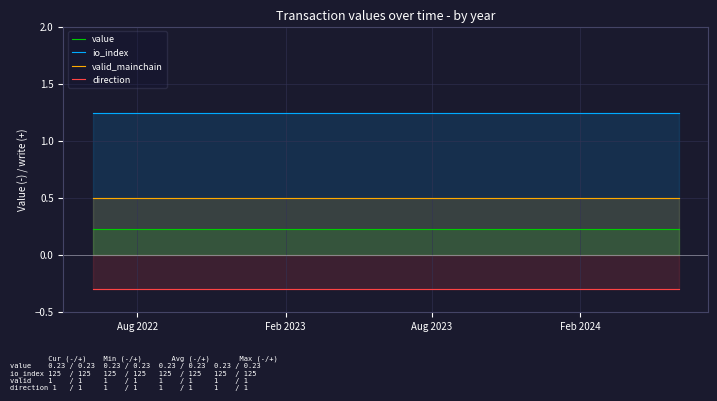

Which series has the largest total across all categories?

io_index